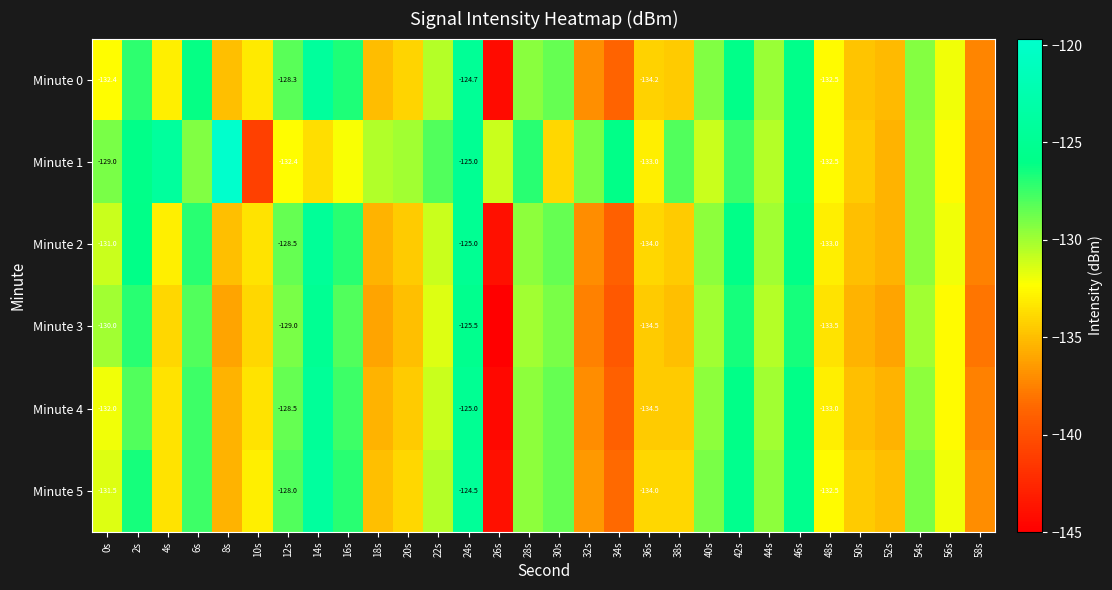

How many series are shown in this chart?

6